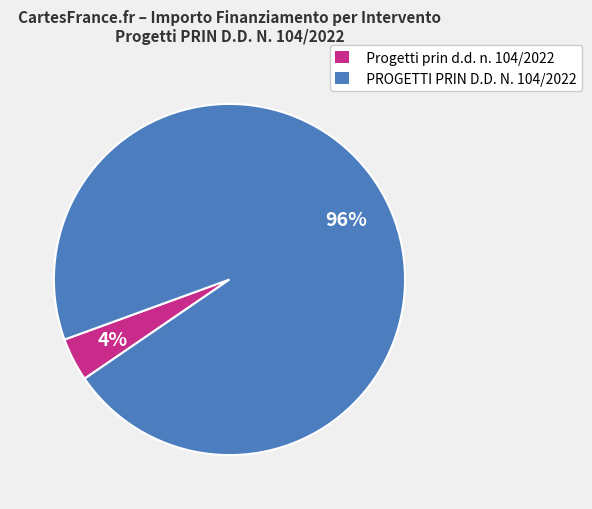

Does Progetti prin d.d. n. 104/2022 represent more than half of the total?

No